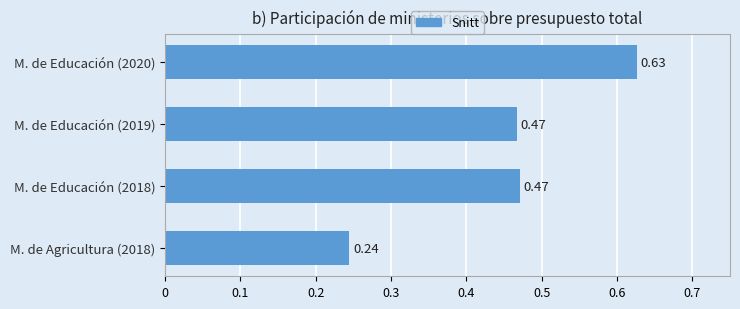

Are the bars grouped side by side (vs. stacked)?

No